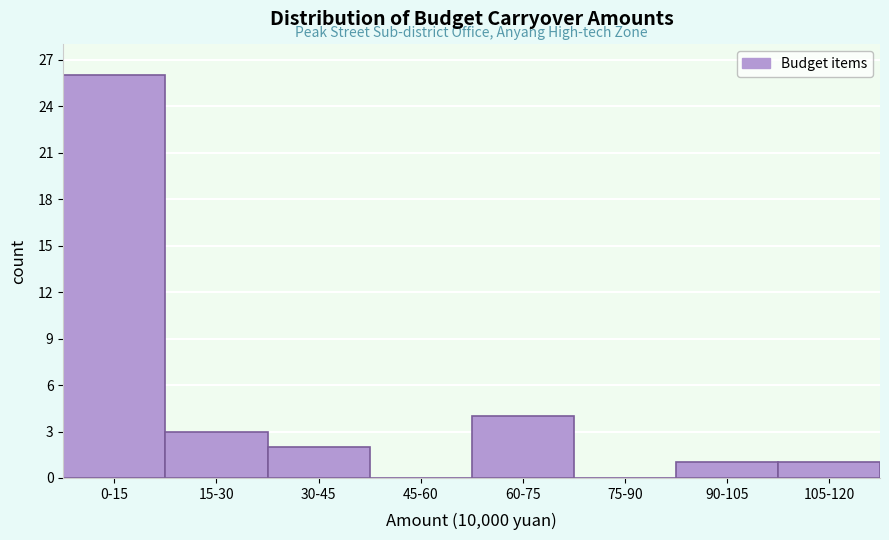

Reading left to right, extract all data points from this chart.

0-15=26	15-30=3	30-45=2	45-60=0	60-75=4	75-90=0	90-105=1	105-120=1